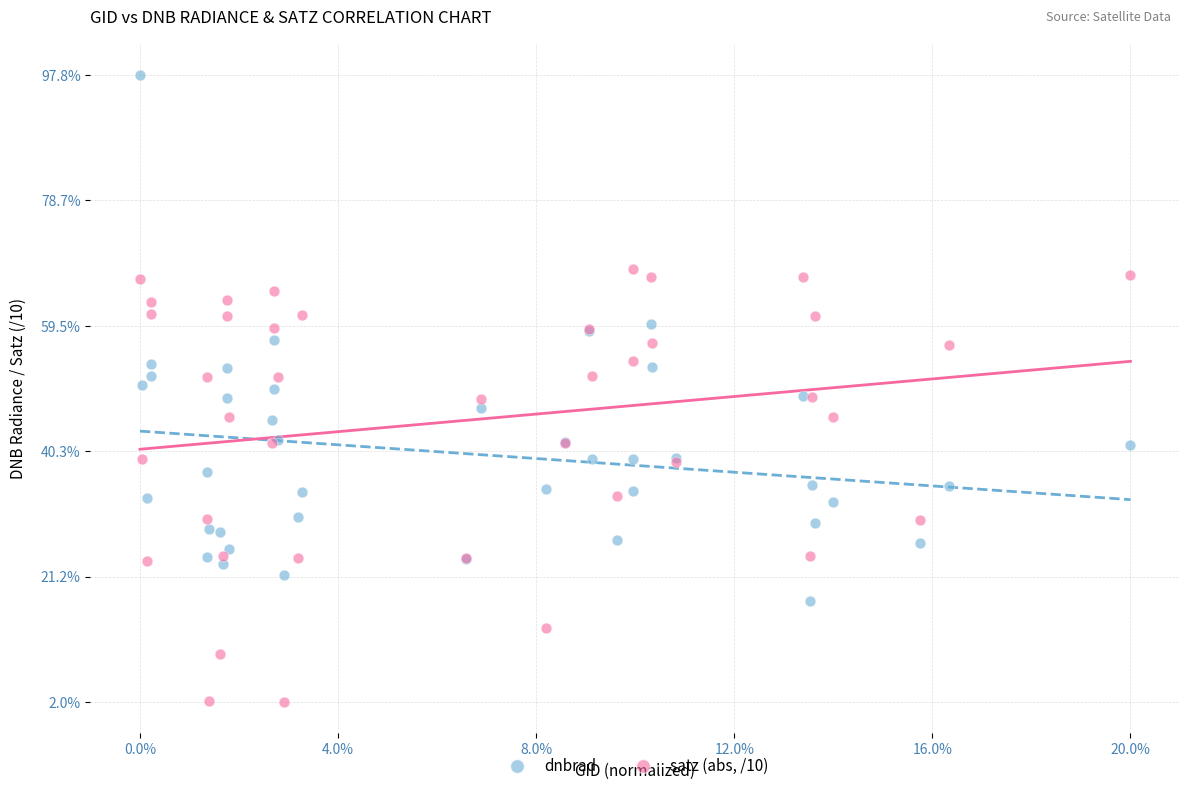

Which series has the widest spread of Y values?

dnbrad